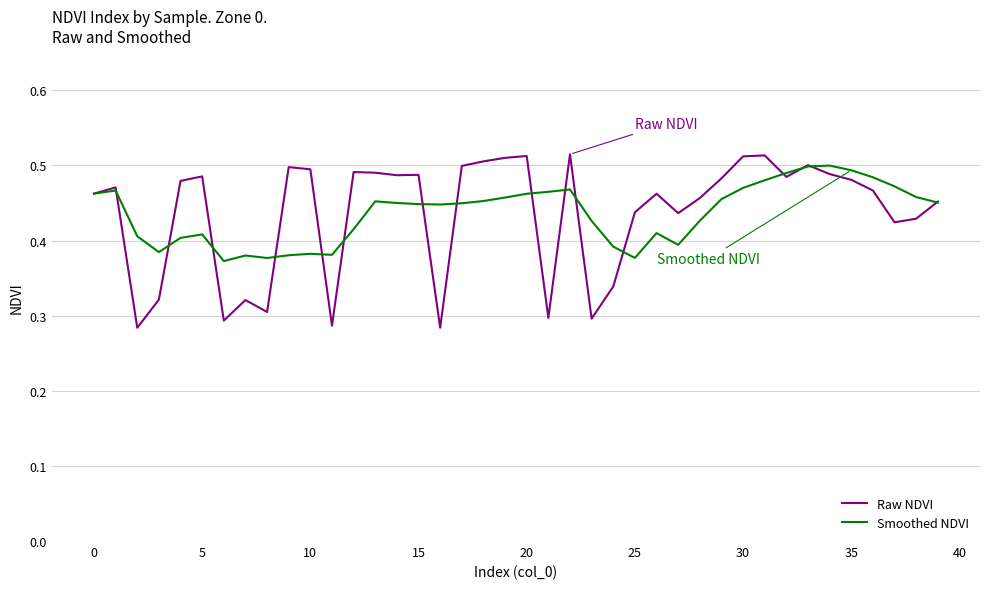

Which series has the largest range (max minus min)?

Raw NDVI